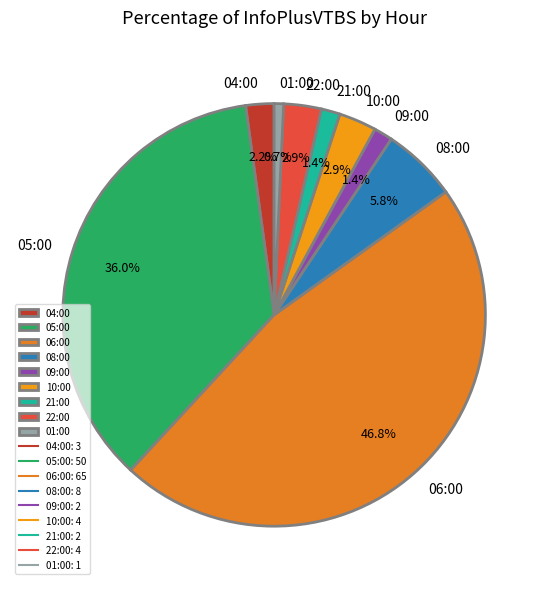

Does 04:00 represent more than half of the total?

No